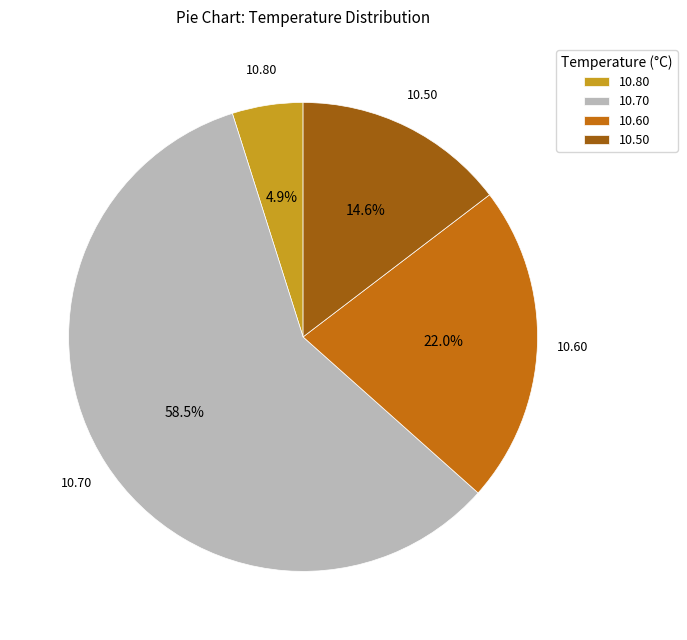

Is there any slice that represents more than half of the pie?

Yes